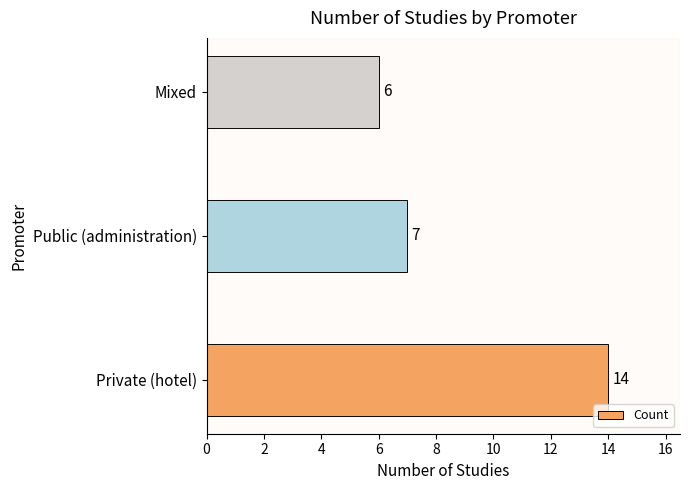

Is it true that the value at Public (administration) is 7?

True